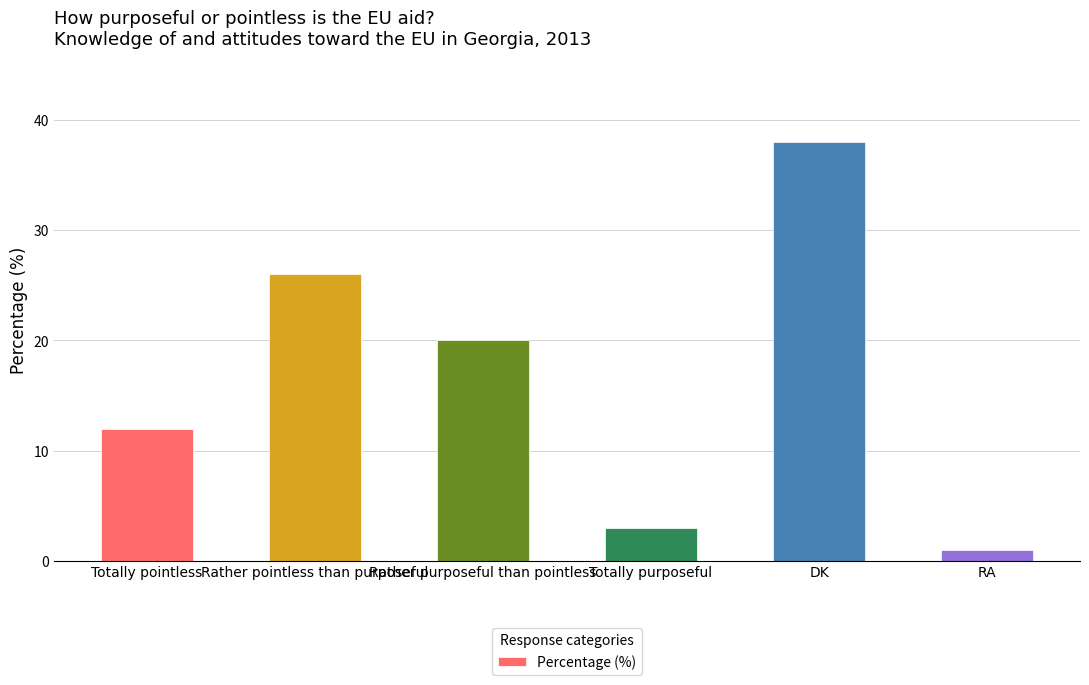

The chart shows a value of 13 at DK. True or false?

False